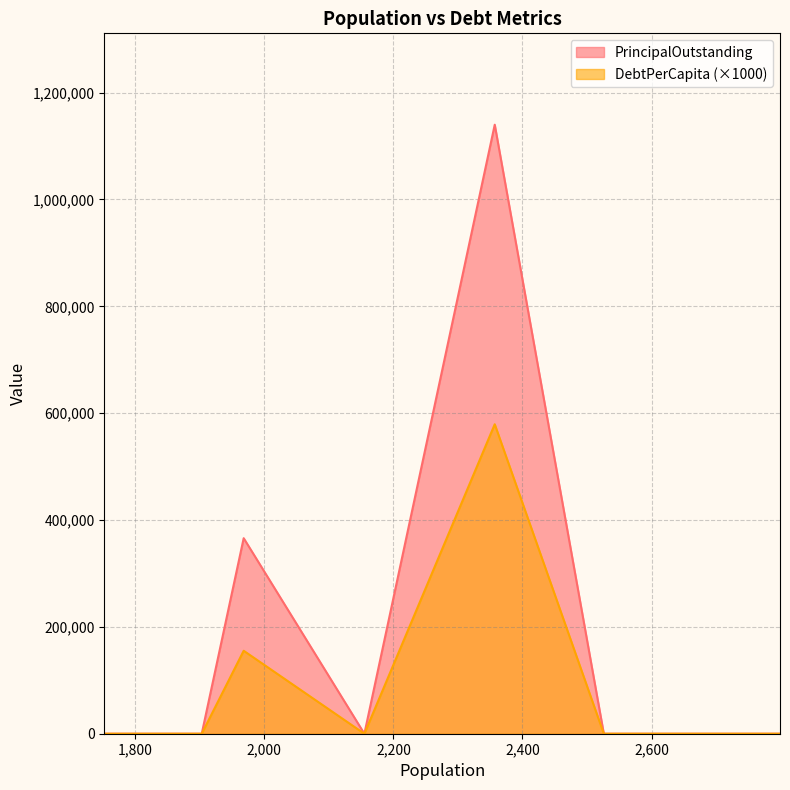

Which series has the widest spread of values?

PrincipalOutstanding